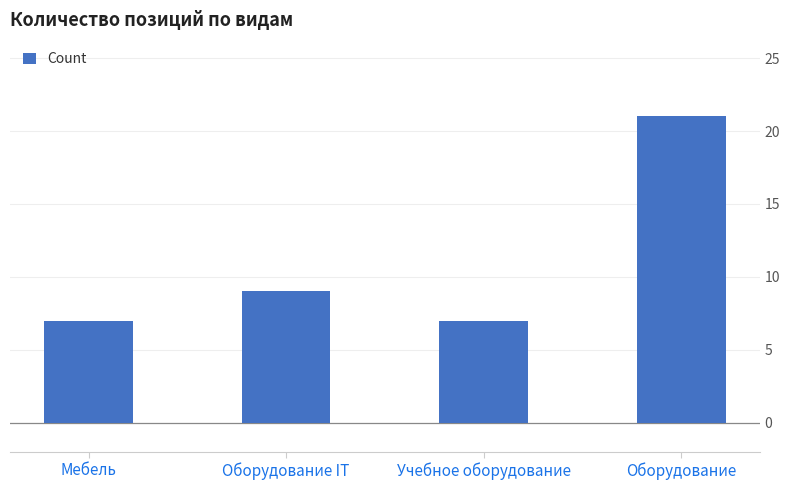

Between Оборудование IT and Мебель, which is larger?

Оборудование IT